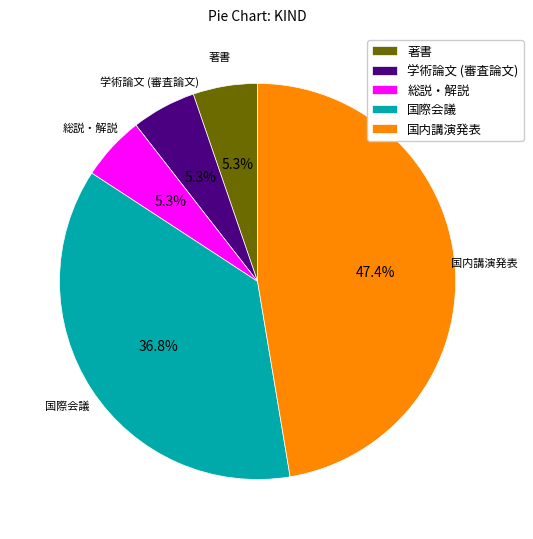

Which has a higher value, 国際会議 or 国内講演発表?

国内講演発表